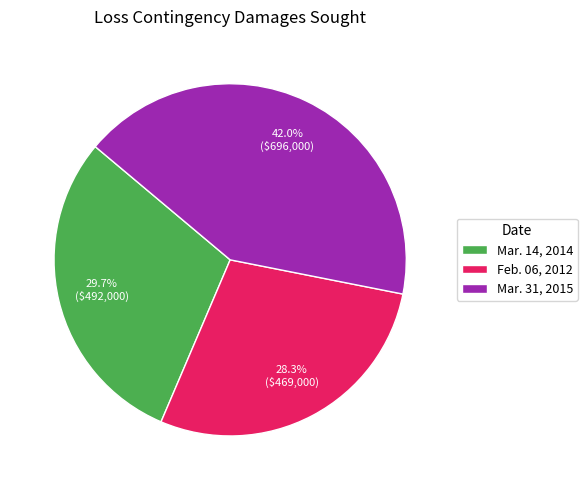

Does any single category account for the majority?

No